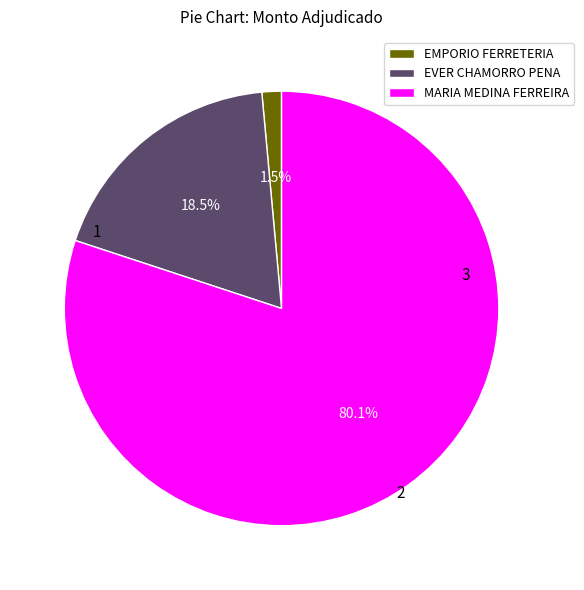

Rank the categories by value from highest to lowest.

MARIA MEDINA FERREIRA, EVER CHAMORRO PENA, EMPORIO FERRETERIA